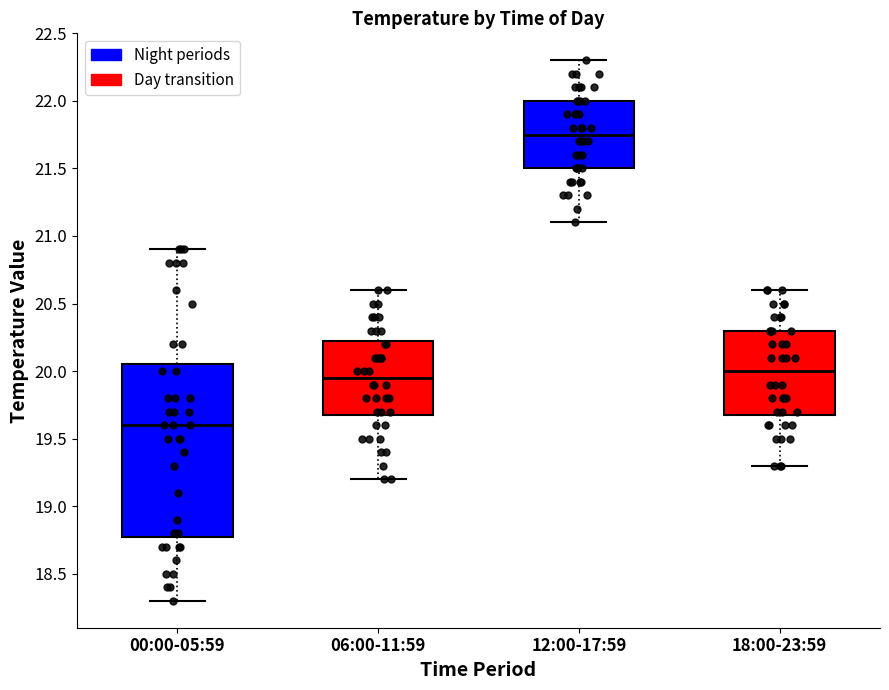

Reading left to right, read every box against the y-axis: the position of its median line, the range the box covers, and the ends of its whiskers. The values are not printed on the chart, so give them approximately, as read against the axis.

00:00-05:59: median 19.60, box 18.80 to 20.05, whiskers 18.30 to 20.90
06:00-11:59: median 19.95, box 19.70 to 20.25, whiskers 19.20 to 20.60
12:00-17:59: median 21.75, box 21.50 to 22.00, whiskers 21.10 to 22.30
18:00-23:59: median 20.00, box 19.70 to 20.30, whiskers 19.30 to 20.60